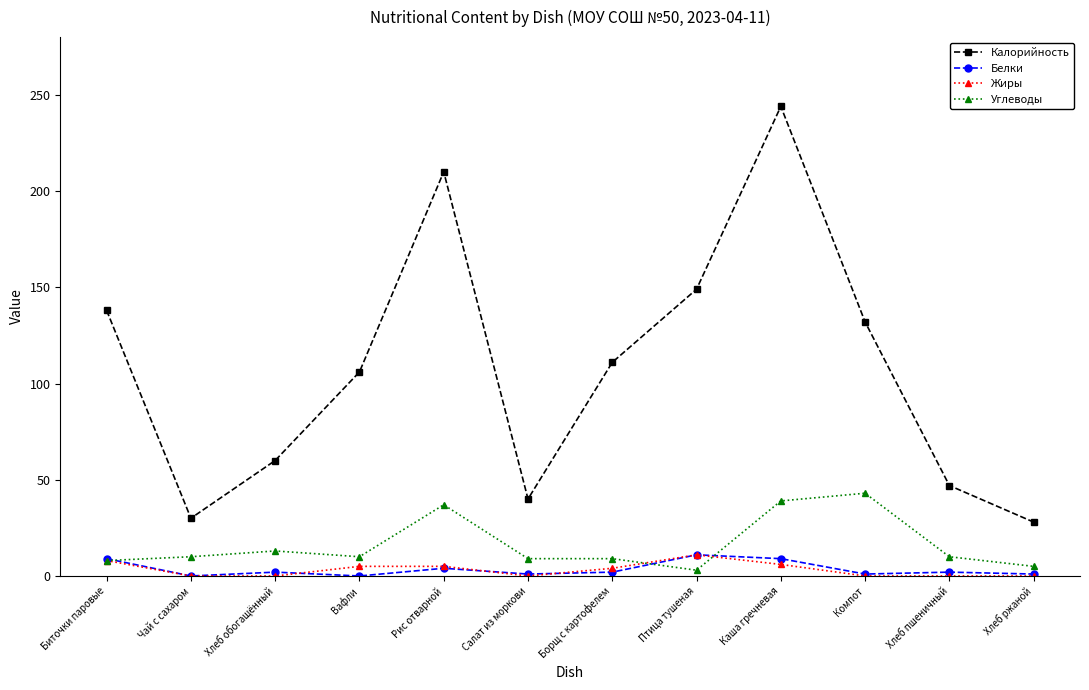

How many data points does each series have?

12